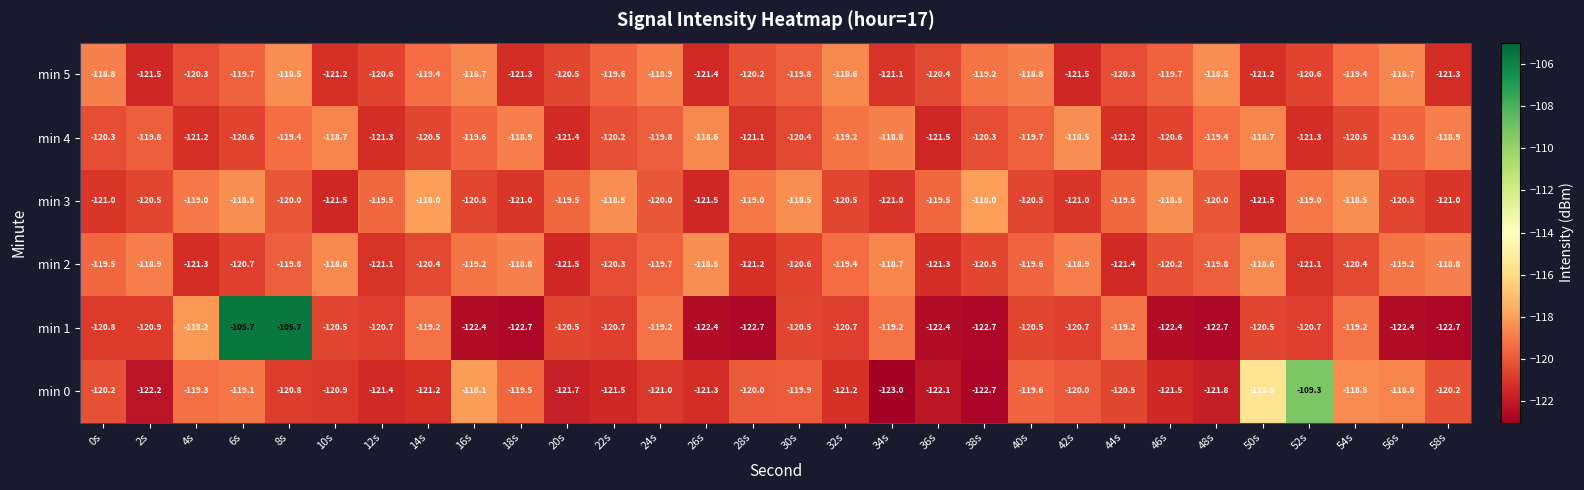

How many min 3 values are between -121 and -119?

20